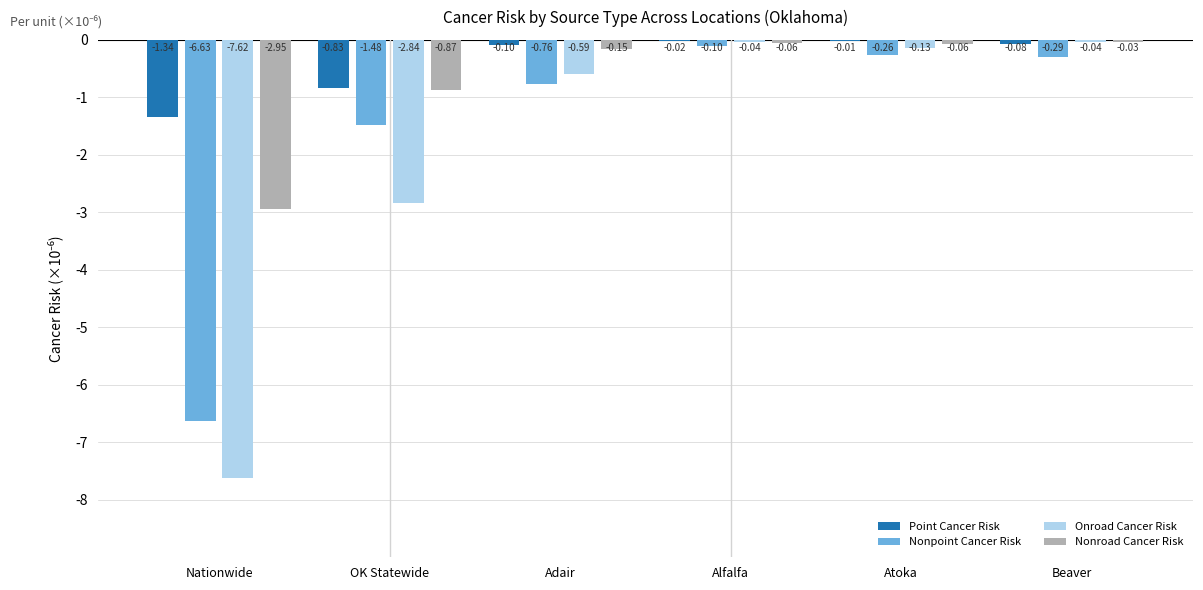

Are the bars horizontal?

No